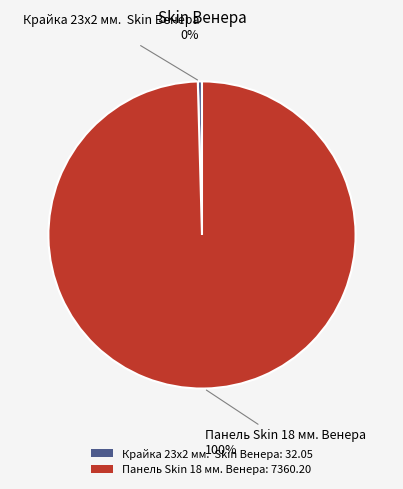

Between Крайка 23x2 мм. Skin Венера: 32.05 and Панель Skin 18 мм. Венера: 7360.20, which is larger?

Панель Skin 18 мм. Венера: 7360.20